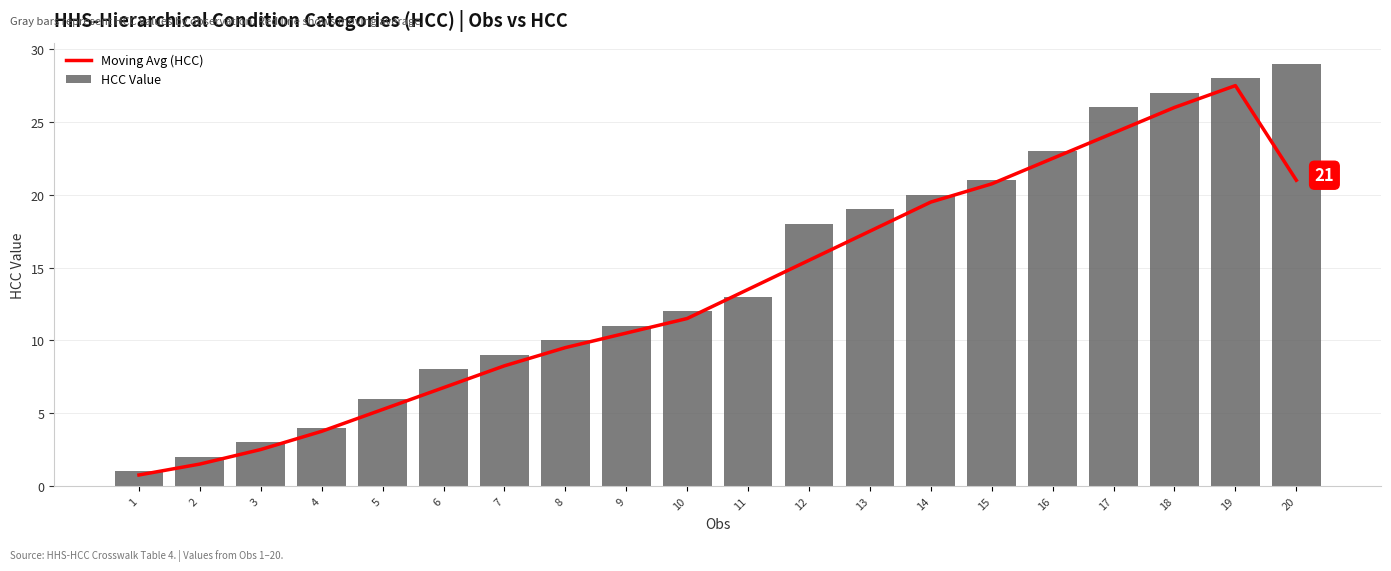

What is the sum of the HCC Value values at 15 and 10?

33